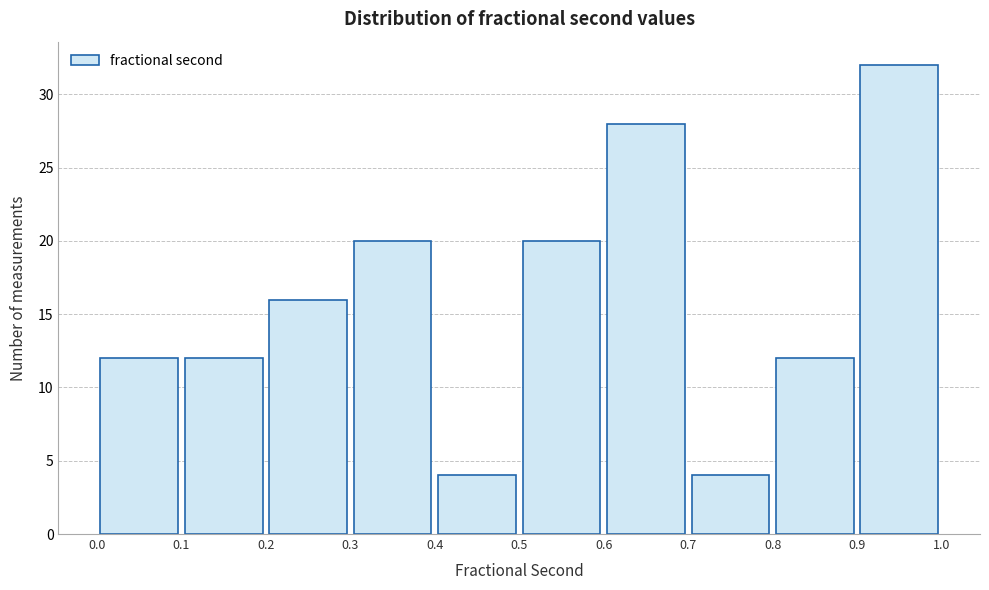

Reading left to right, list every bar in this chart as the range it spans on the x-axis followed by its height. The values are not printed on the chart, so give them approximately, as read against the axis.

0.0 to 0.1: 12
0.1 to 0.2: 12
0.2 to 0.3: 16
0.3 to 0.4: 20
0.4 to 0.5: 4
0.5 to 0.6: 20
0.6 to 0.7: 28
0.7 to 0.8: 4
0.8 to 0.9: 12
0.9 to 1.0: 32